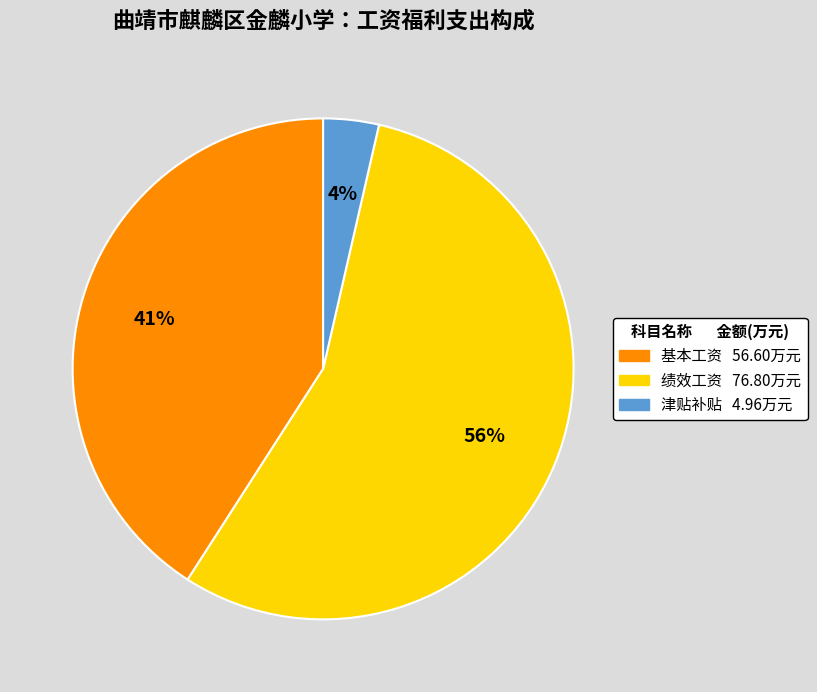

To the nearest percent, what is the average slice percentage?

33%